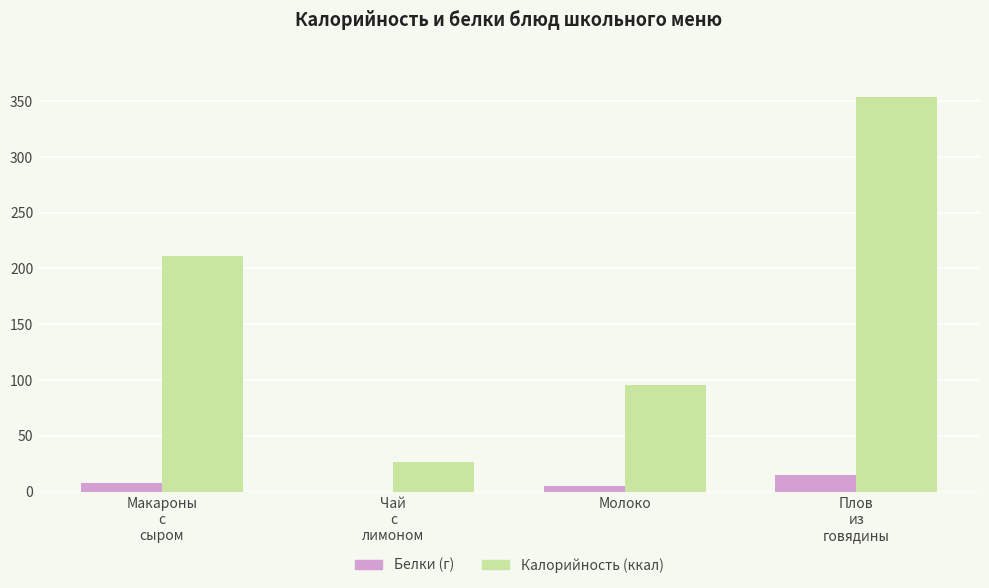

Reading left to right, what are all the values shown in this chart?

Белки: 8	0	5	15
Калорийность: 211	27	96	354